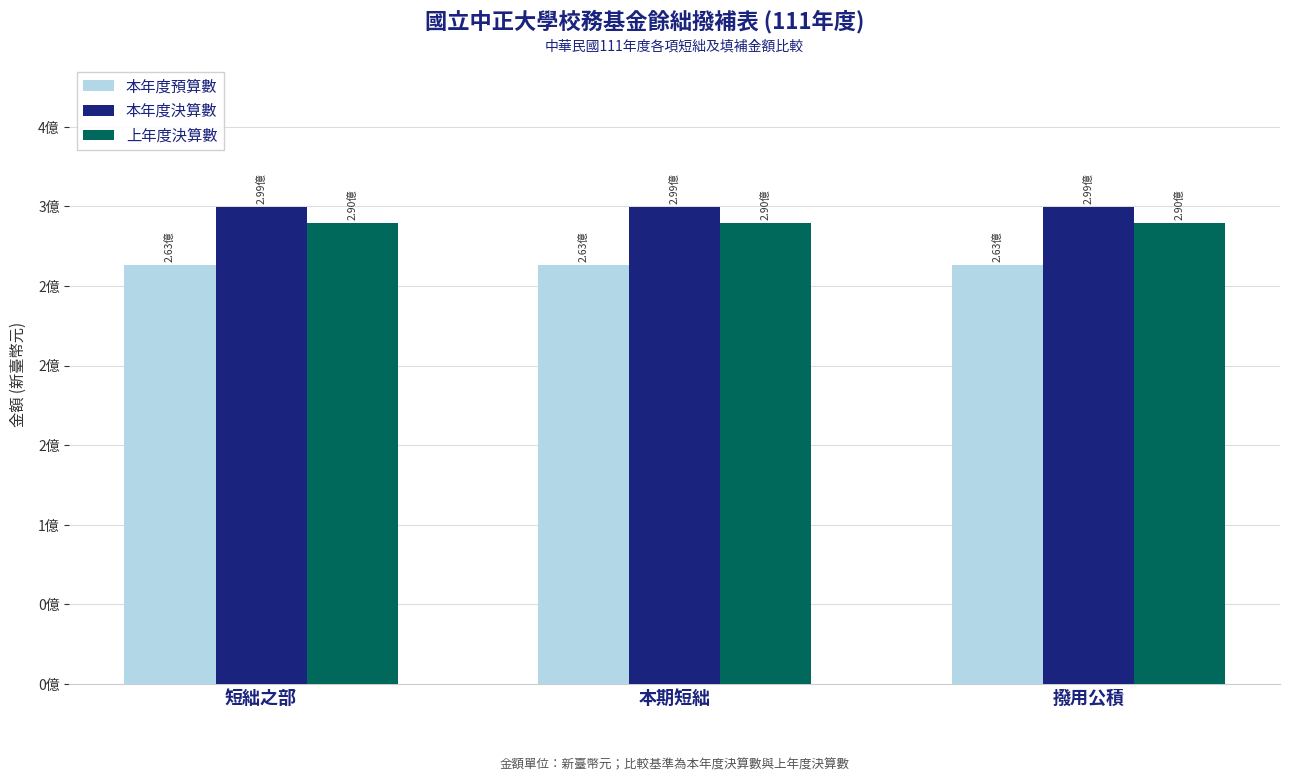

What are all the series names shown in the legend?

本年度預算數, 本年度決算數, 上年度決算數